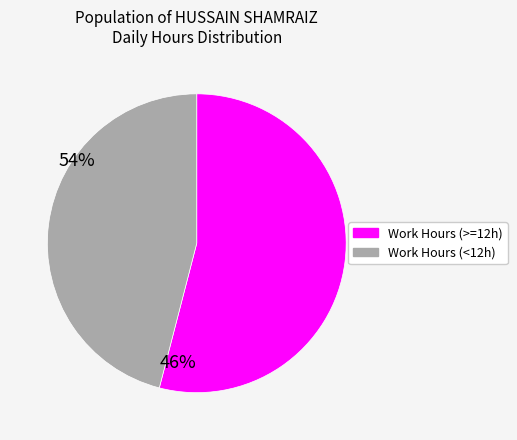

Rank the categories by value from lowest to highest.

Work Hours (<12h), Work Hours (>=12h)